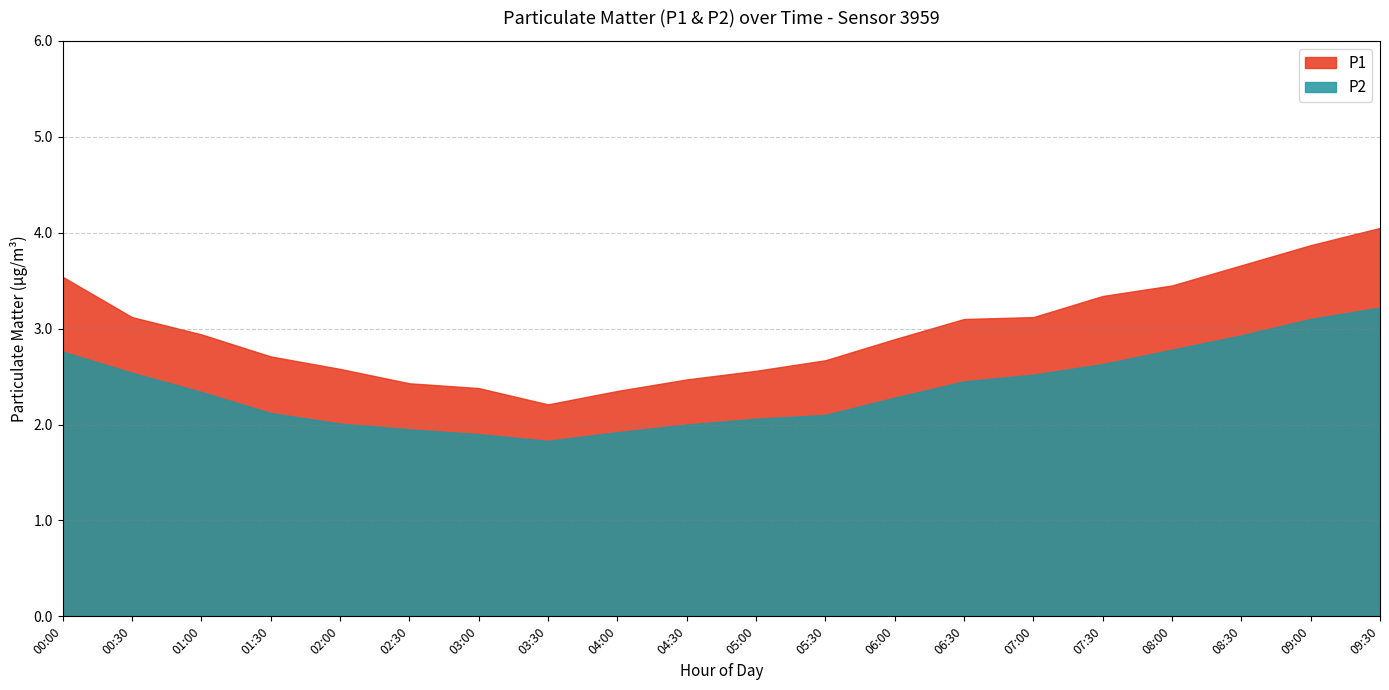

At 04:00, list the series in order from largest to smallest.

P1, P2